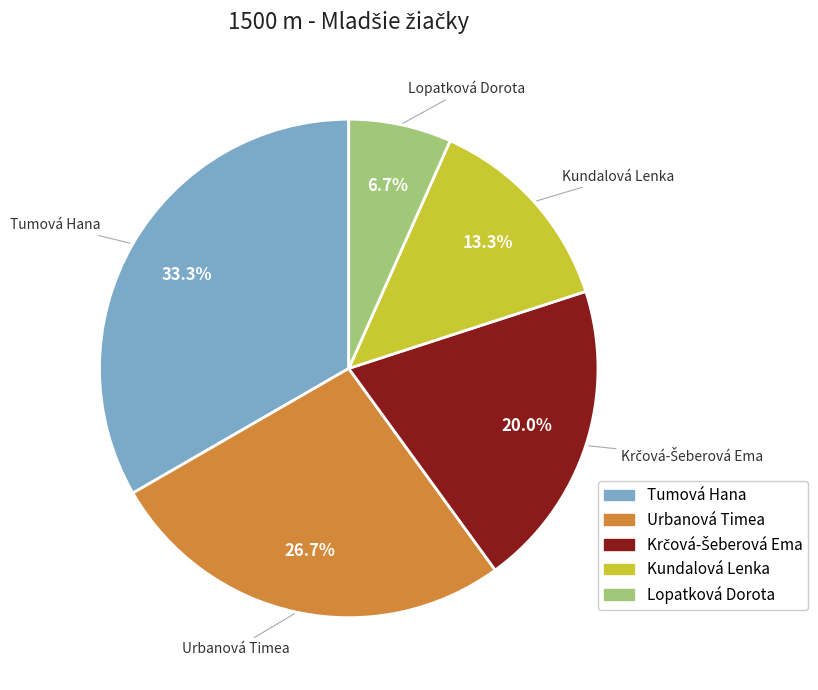

Combined, do Tumová Hana and Kundalová Lenka account for over 50%?

No